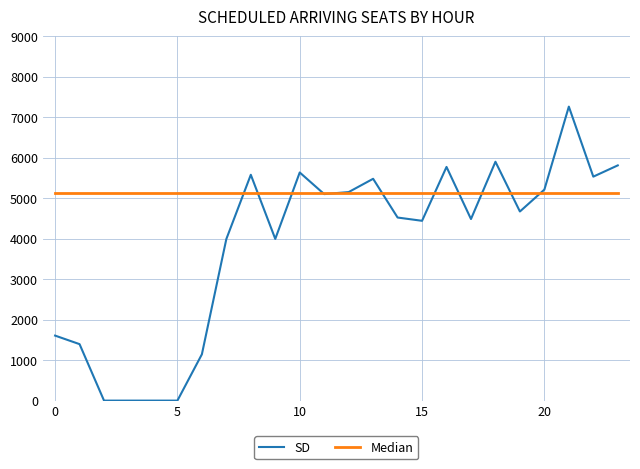

Which series has the widest spread of values?

SD